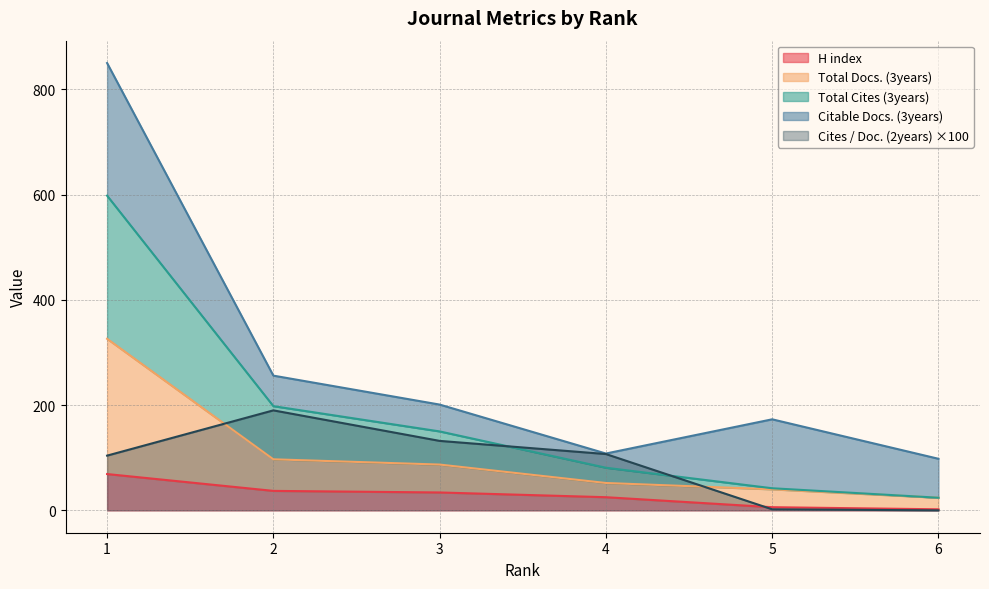

The value of Cites / Doc. (2years) ×100 at 3 is 33. True or false?

False